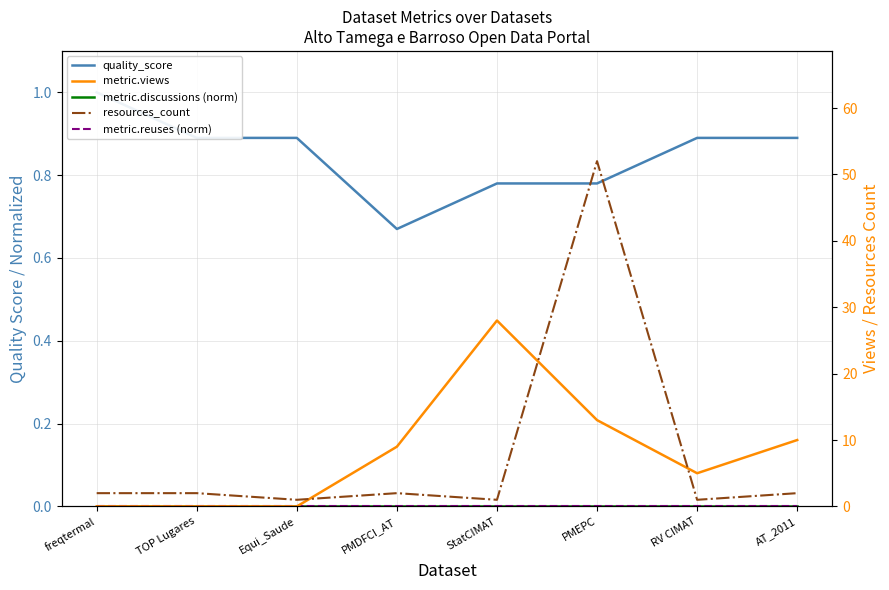

What is the total value across all series at AT_2011?

12.9